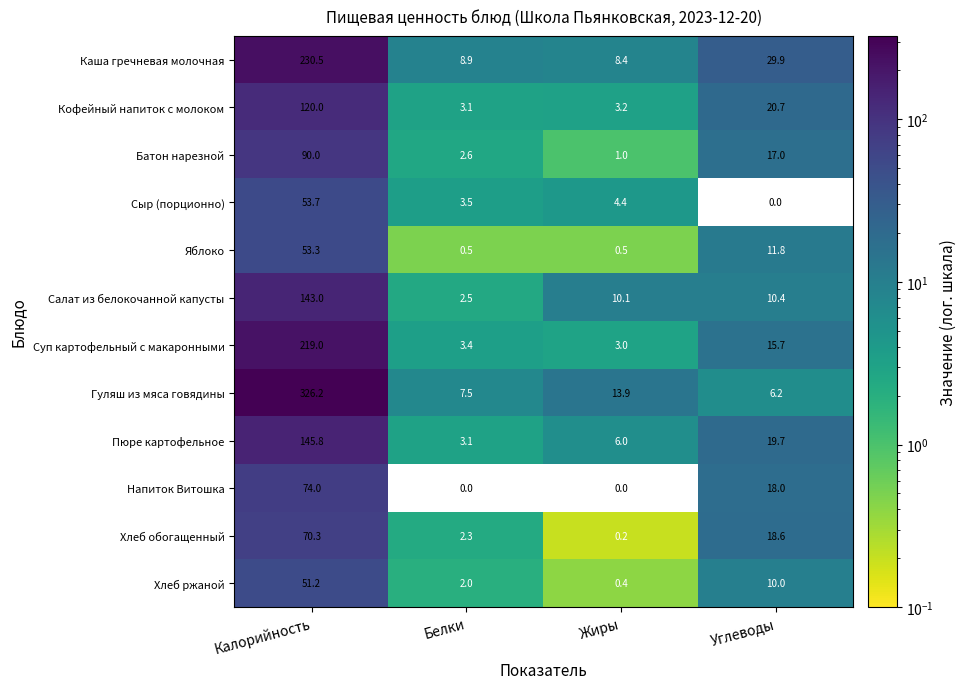

What is the total value across all series at Белки?

39.4